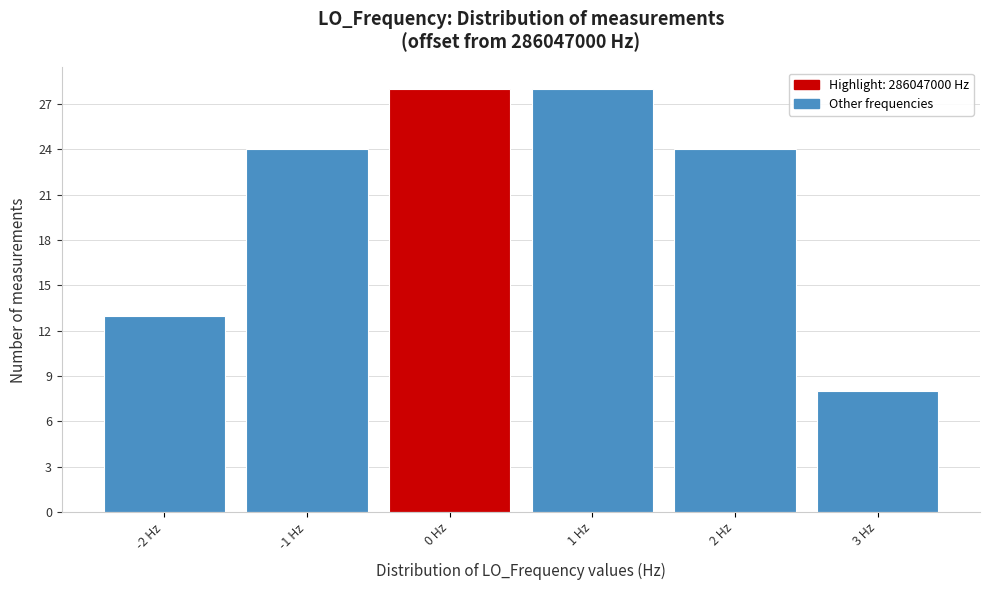

What is the height of the bar covering -2.5 to -1.5 on the x-axis? The values are not printed on the chart, so give them approximately, as read against the axis.

13